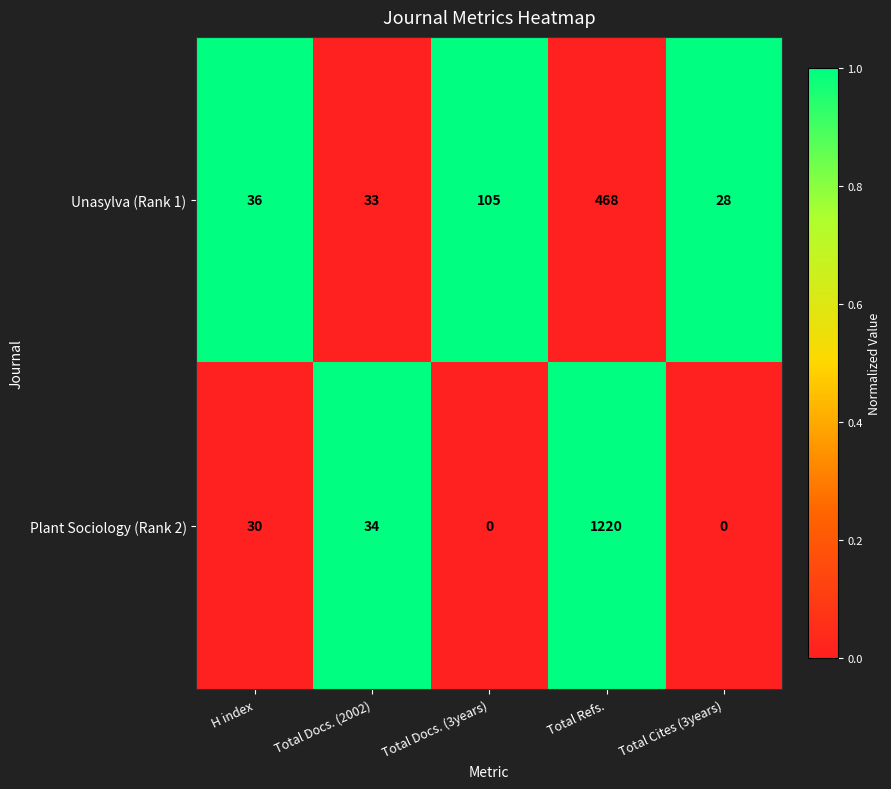

How many series are shown in this chart?

2